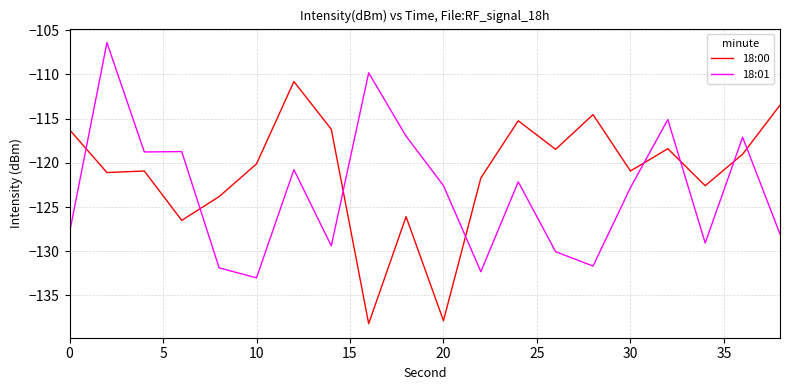

List the series in order of their peak value, highest first.

18:01, 18:00